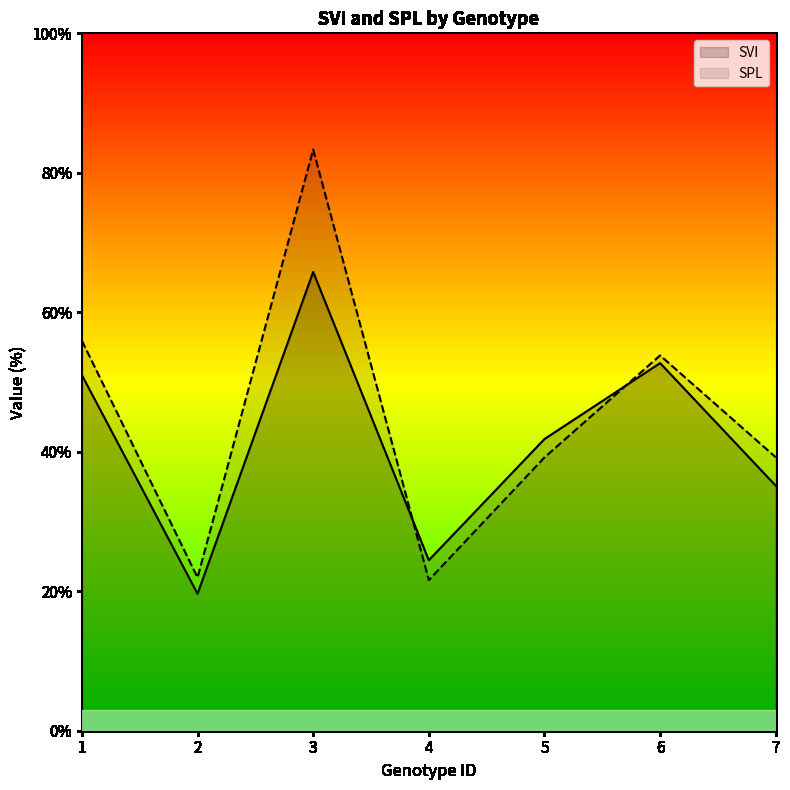

Which series has the largest total across all categories?

SPL